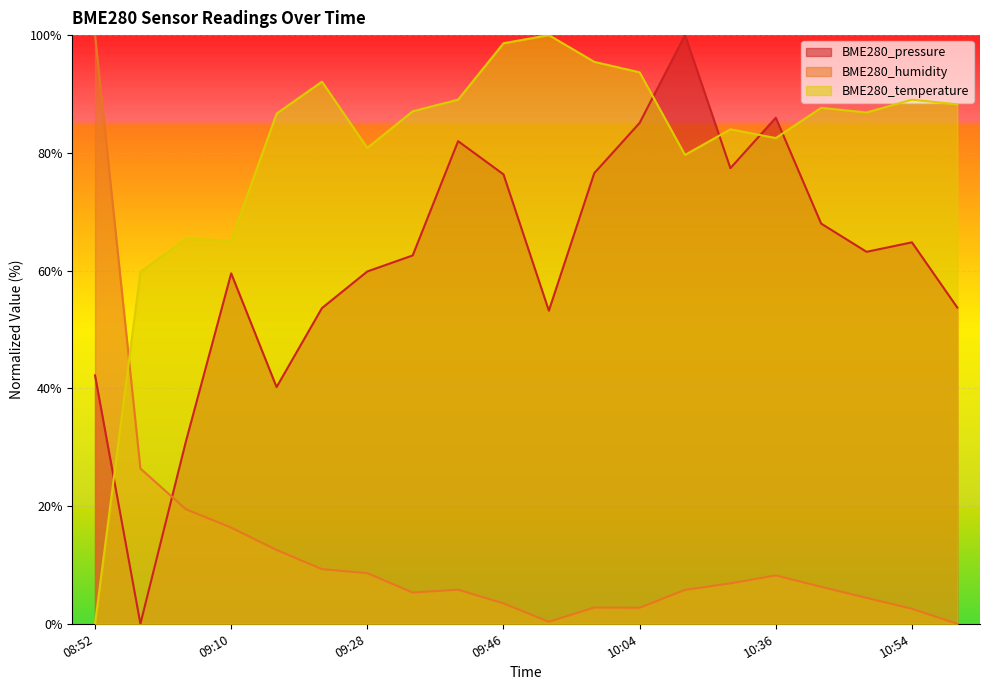

True or false: BME280_humidity and BME280_pressure cross at least once.

True